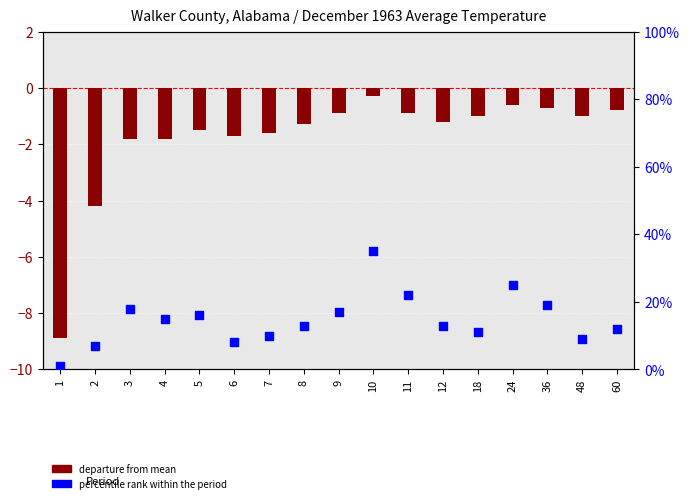

What is the total value across all series at 36?

18.3